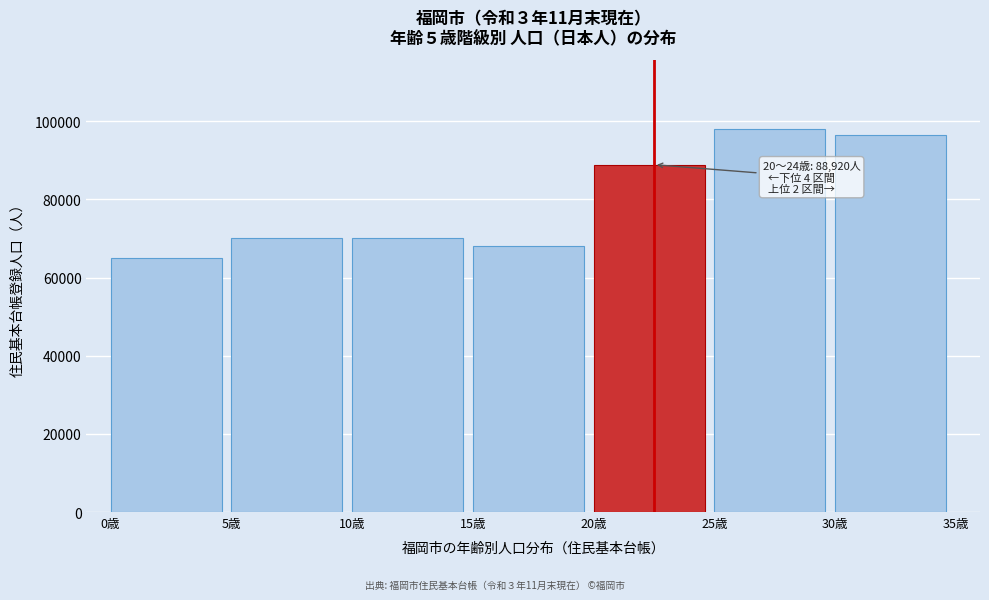

At which label is the value closest to 81499?

20歳